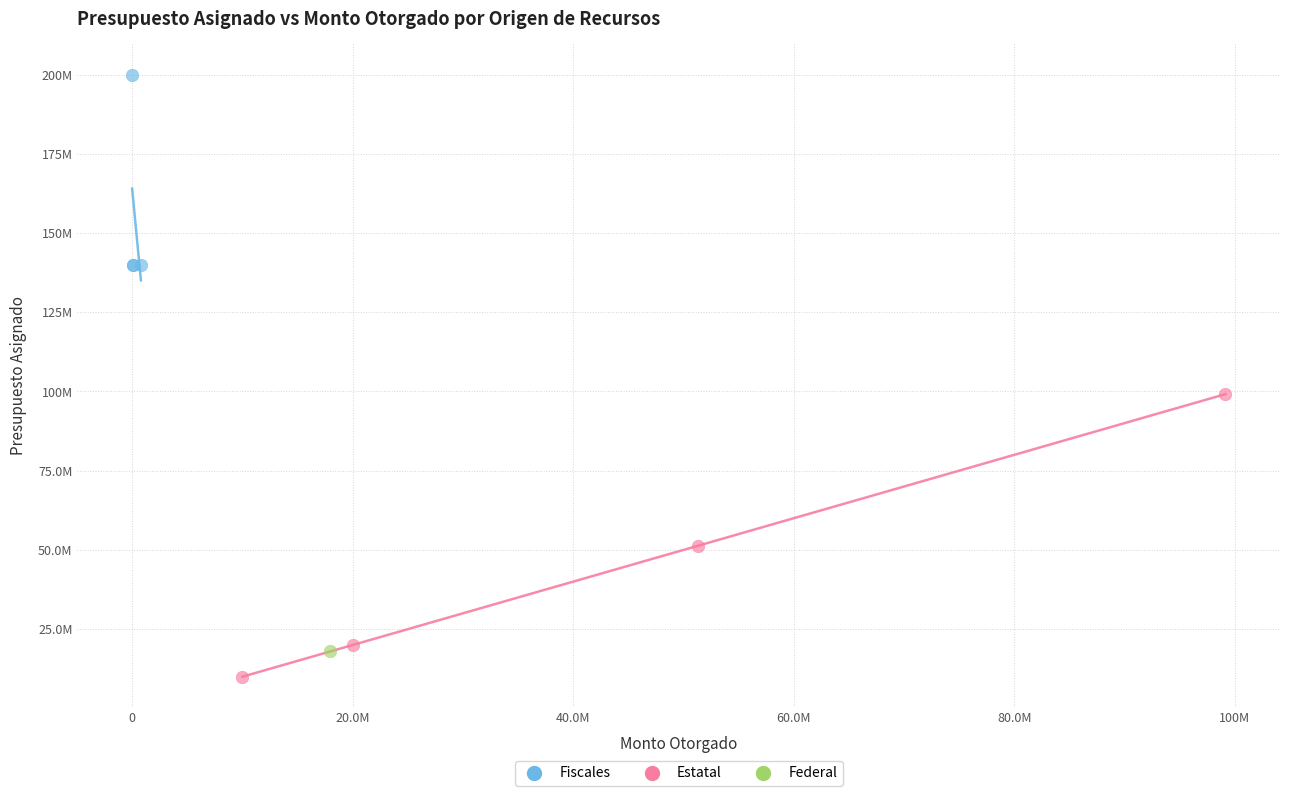

Which series reaches the minimum Y coordinate?

Estatal